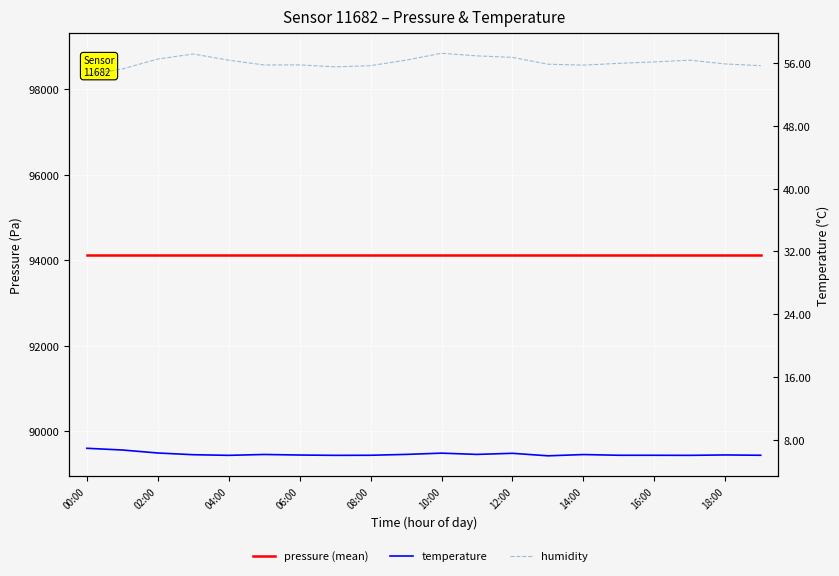

Which has a higher value, 14:00 or 12:00?

14:00